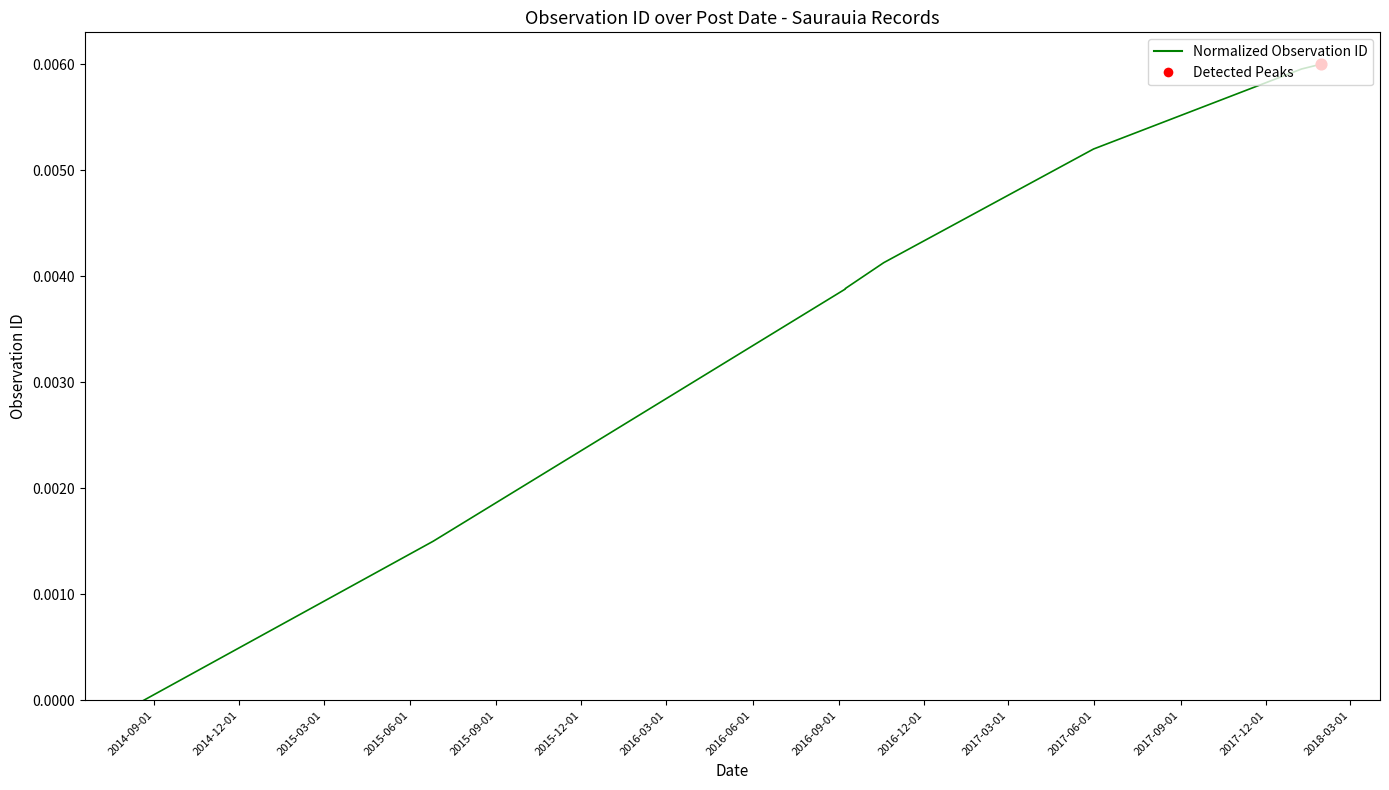

Between 2014-12-01 and 2015-09-01, which is larger?

2015-09-01